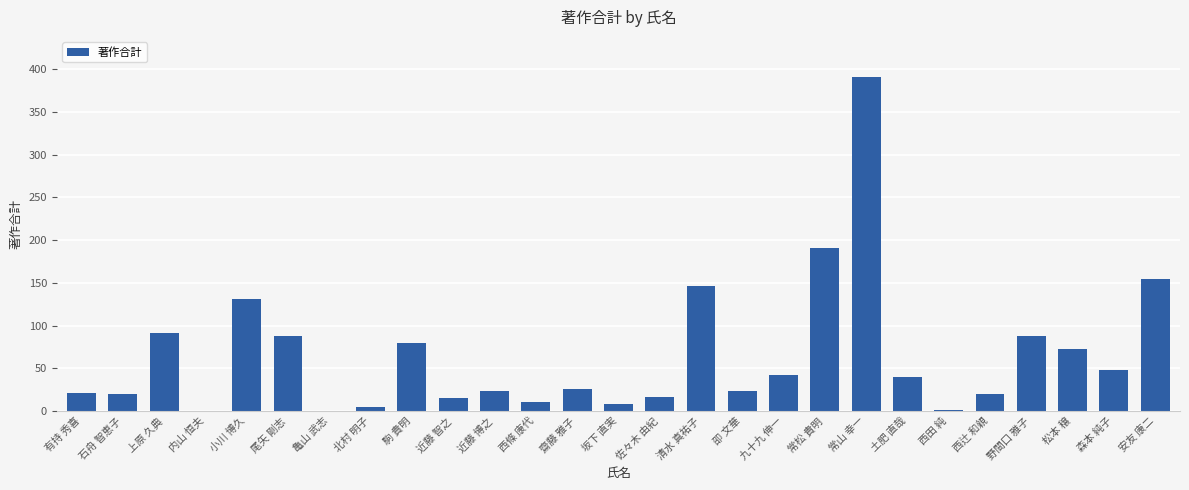

Count the number of data series in this chart.

1